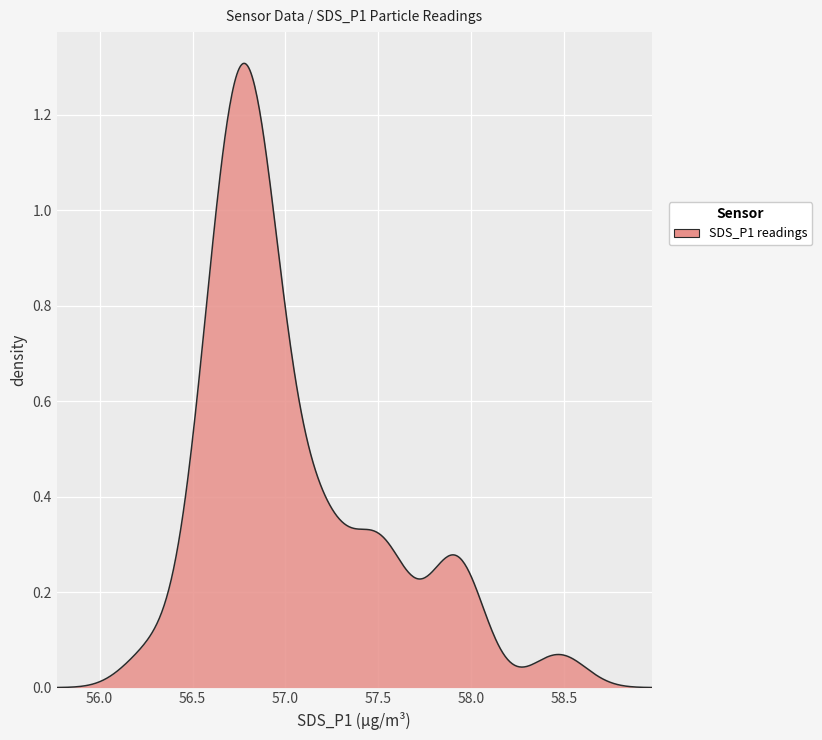

True or false: the data has more than 1 interior local peaks.

True